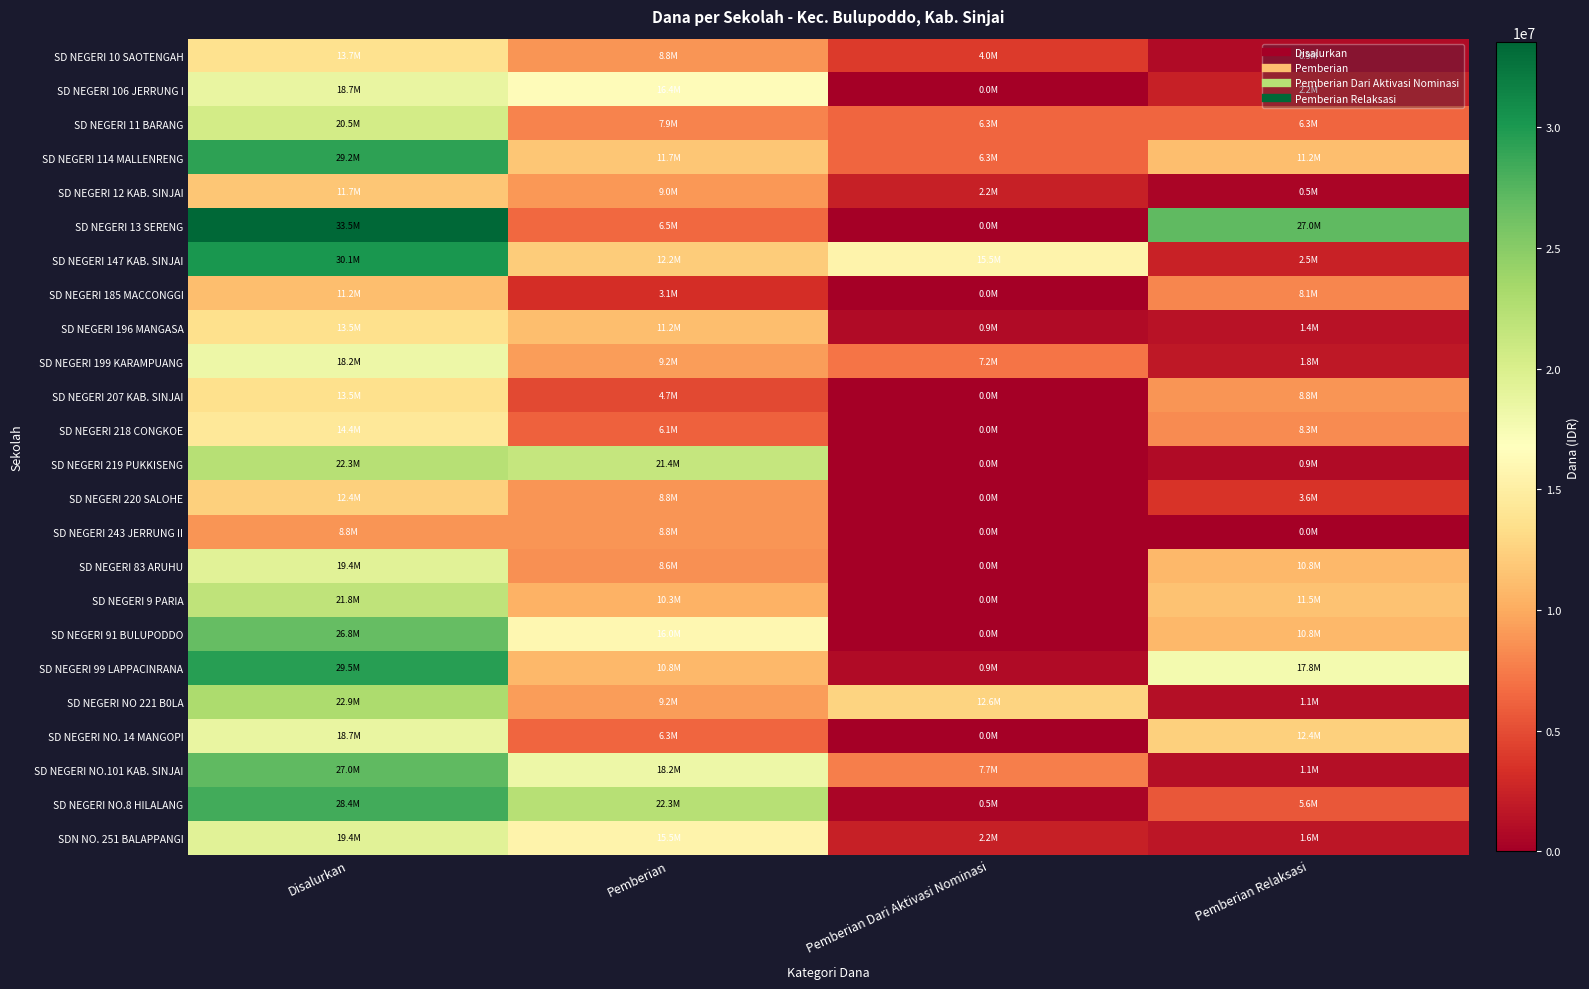

Reading left to right, transcribe all the data shown in this chart.

SD NEGERI 10 SAOTENGAH: Disalurkan=13725000	Pemberian=8775000	Pemberian Dari Aktivasi Nominasi=4050000	Pemberian Relaksasi=900000
SD NEGERI 106 JERRUNG I: Disalurkan=18675000	Pemberian=16425000	Pemberian Dari Aktivasi Nominasi=0	Pemberian Relaksasi=2250000
SD NEGERI 11 BARANG: Disalurkan=20475000	Pemberian=7875000	Pemberian Dari Aktivasi Nominasi=6300000	Pemberian Relaksasi=6300000
SD NEGERI 114 MALLENRENG: Disalurkan=29250000	Pemberian=11700000	Pemberian Dari Aktivasi Nominasi=6300000	Pemberian Relaksasi=11250000
SD NEGERI 12 KAB. SINJAI: Disalurkan=11700000	Pemberian=9000000	Pemberian Dari Aktivasi Nominasi=2250000	Pemberian Relaksasi=450000
SD NEGERI 13 SERENG: Disalurkan=33525000	Pemberian=6525000	Pemberian Dari Aktivasi Nominasi=0	Pemberian Relaksasi=27000000
SD NEGERI 147 KAB. SINJAI: Disalurkan=30150000	Pemberian=12150000	Pemberian Dari Aktivasi Nominasi=15525000	Pemberian Relaksasi=2475000
SD NEGERI 185 MACCONGGI: Disalurkan=11250000	Pemberian=3150000	Pemberian Dari Aktivasi Nominasi=0	Pemberian Relaksasi=8100000
SD NEGERI 196 MANGASA: Disalurkan=13500000	Pemberian=11250000	Pemberian Dari Aktivasi Nominasi=900000	Pemberian Relaksasi=1350000
SD NEGERI 199 KARAMPUANG: Disalurkan=18225000	Pemberian=9225000	Pemberian Dari Aktivasi Nominasi=7200000	Pemberian Relaksasi=1800000
SD NEGERI 207 KAB. SINJAI: Disalurkan=13500000	Pemberian=4725000	Pemberian Dari Aktivasi Nominasi=0	Pemberian Relaksasi=8775000
SD NEGERI 218 CONGKOE: Disalurkan=14400000	Pemberian=6075000	Pemberian Dari Aktivasi Nominasi=0	Pemberian Relaksasi=8325000
SD NEGERI 219 PUKKISENG: Disalurkan=22275000	Pemberian=21375000	Pemberian Dari Aktivasi Nominasi=0	Pemberian Relaksasi=900000
SD NEGERI 220 SALOHE: Disalurkan=12375000	Pemberian=8775000	Pemberian Dari Aktivasi Nominasi=0	Pemberian Relaksasi=3600000
SD NEGERI 243 JERRUNG II: Disalurkan=8775000	Pemberian=8775000	Pemberian Dari Aktivasi Nominasi=0	Pemberian Relaksasi=0
SD NEGERI 83 ARUHU: Disalurkan=19350000	Pemberian=8550000	Pemberian Dari Aktivasi Nominasi=0	Pemberian Relaksasi=10800000
SD NEGERI 9 PARIA: Disalurkan=21825000	Pemberian=10350000	Pemberian Dari Aktivasi Nominasi=0	Pemberian Relaksasi=11475000
SD NEGERI 91 BULUPODDO: Disalurkan=26775000	Pemberian=15975000	Pemberian Dari Aktivasi Nominasi=0	Pemberian Relaksasi=10800000
SD NEGERI 99 LAPPACINRANA: Disalurkan=29475000	Pemberian=10800000	Pemberian Dari Aktivasi Nominasi=900000	Pemberian Relaksasi=17775000
SD NEGERI NO 221 B0LA: Disalurkan=22950000	Pemberian=9225000	Pemberian Dari Aktivasi Nominasi=12600000	Pemberian Relaksasi=1125000
SD NEGERI NO. 14 MANGOPI: Disalurkan=18675000	Pemberian=6300000	Pemberian Dari Aktivasi Nominasi=0	Pemberian Relaksasi=12375000
SD NEGERI NO.101 KAB. SINJAI: Disalurkan=27000000	Pemberian=18225000	Pemberian Dari Aktivasi Nominasi=7650000	Pemberian Relaksasi=1125000
SD NEGERI NO.8 HILALANG: Disalurkan=28350000	Pemberian=22275000	Pemberian Dari Aktivasi Nominasi=450000	Pemberian Relaksasi=5625000
SDN NO. 251 BALAPPANGI: Disalurkan=19350000	Pemberian=15525000	Pemberian Dari Aktivasi Nominasi=2250000	Pemberian Relaksasi=1575000